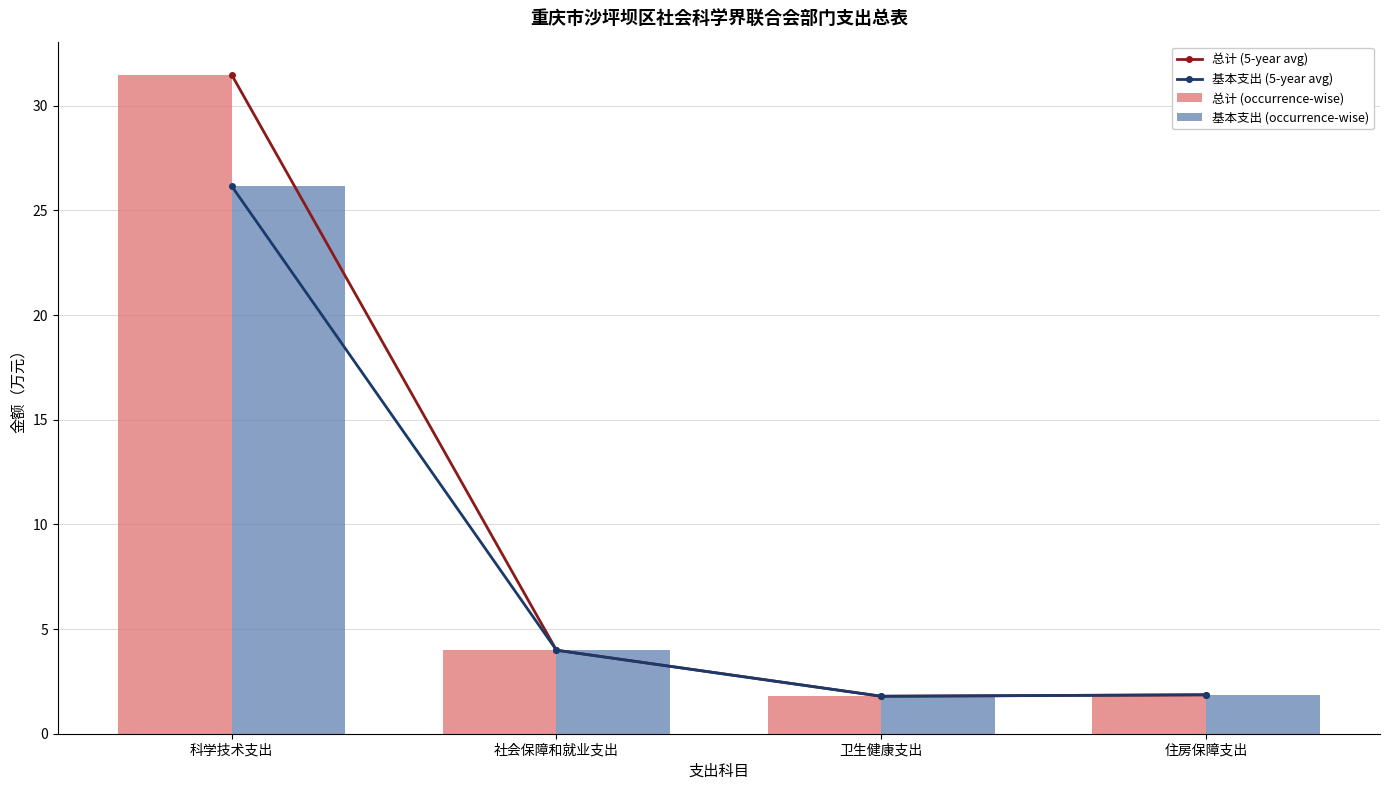

What is the sum of all 基本支出 (occurrence-wise) values?

33.8